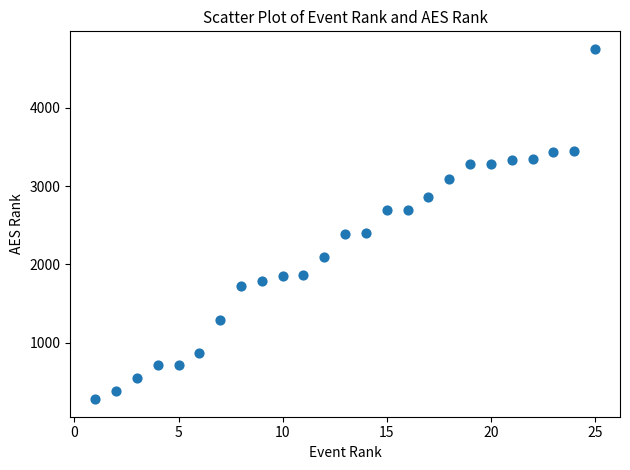

What is the range of X values (max minus min)?

24